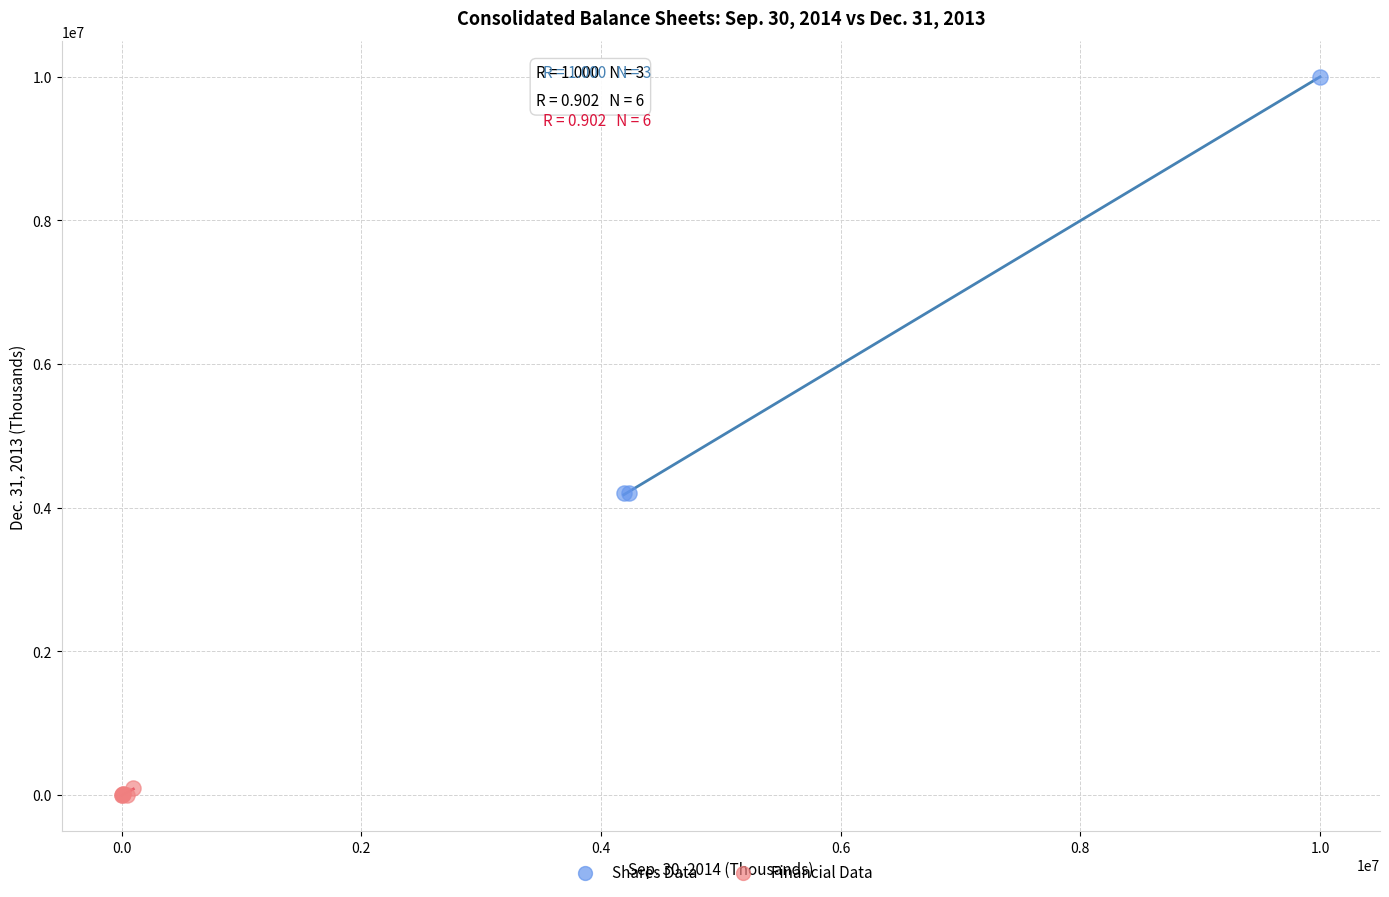

Which series has the widest spread of Y values?

Shares Data